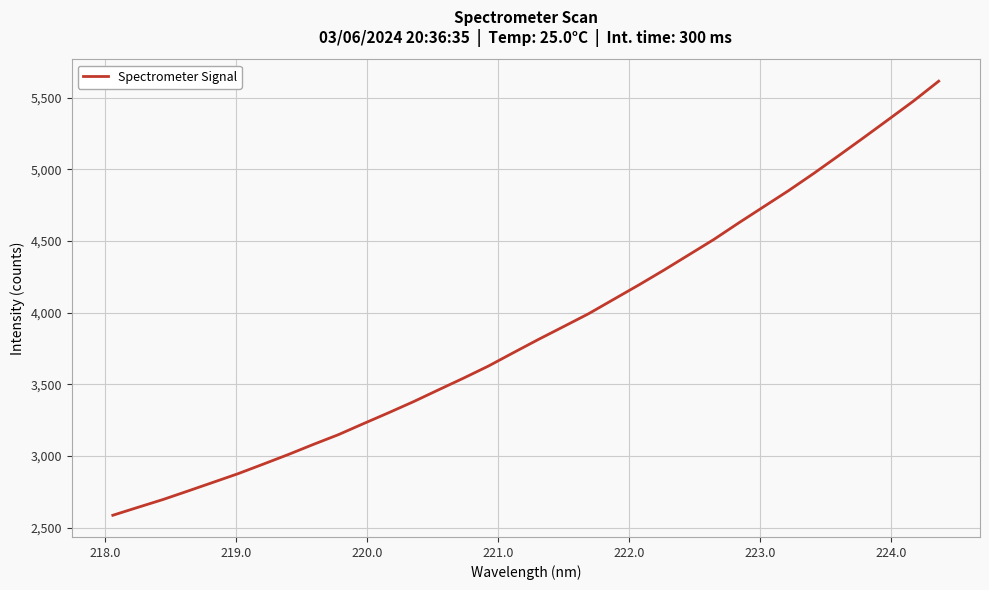

What is the sum of all values?

131979.5